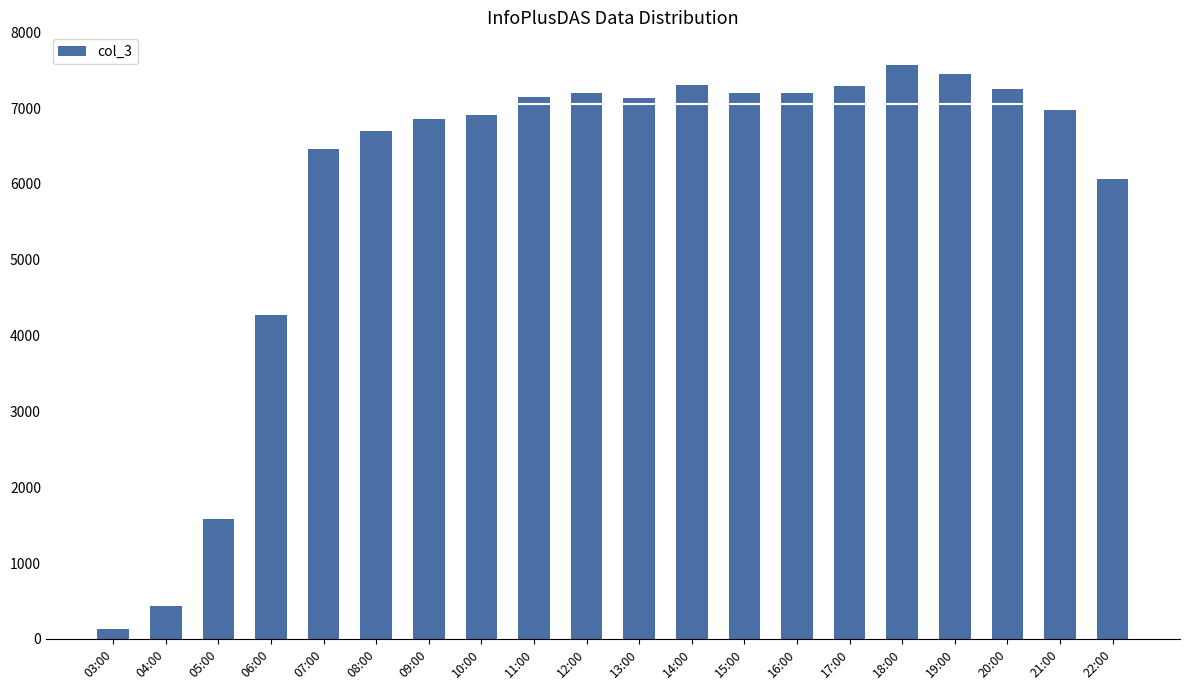

At which label is the value closest to 3852?

06:00